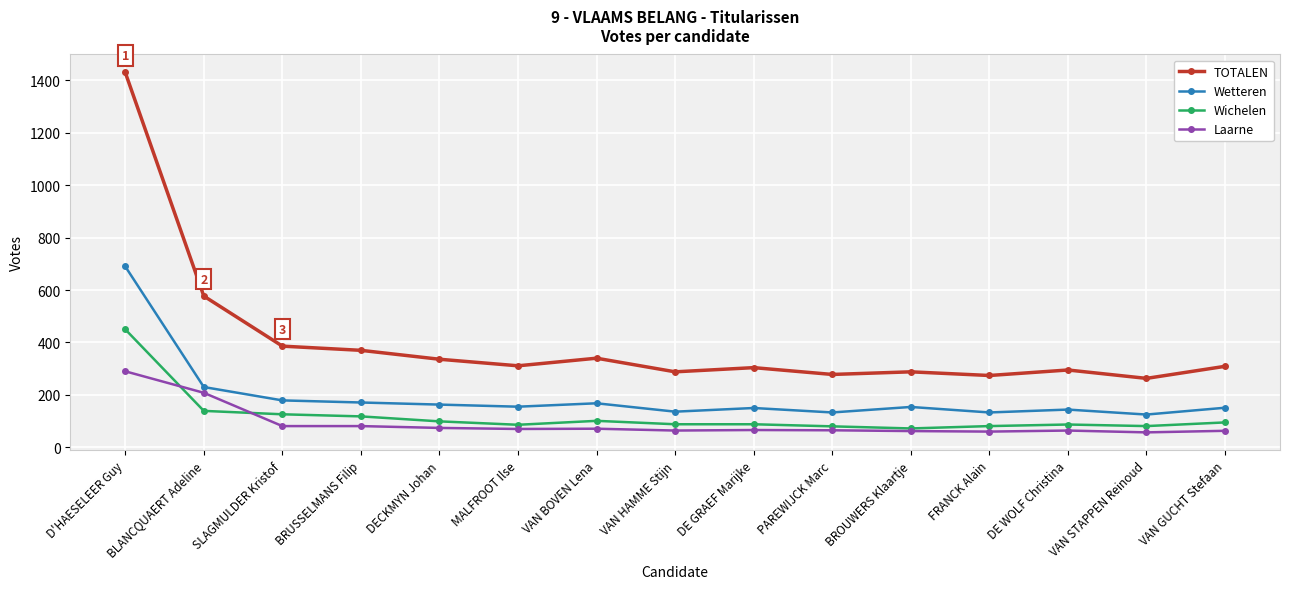

What is the greatest value displayed?

1430